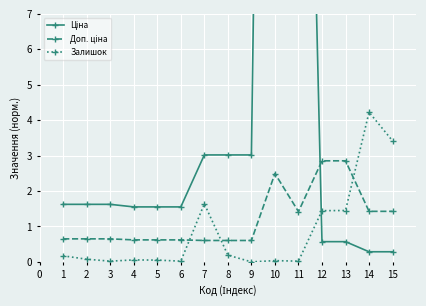

The value of Залишок at 7 is 1.6. True or false?

True